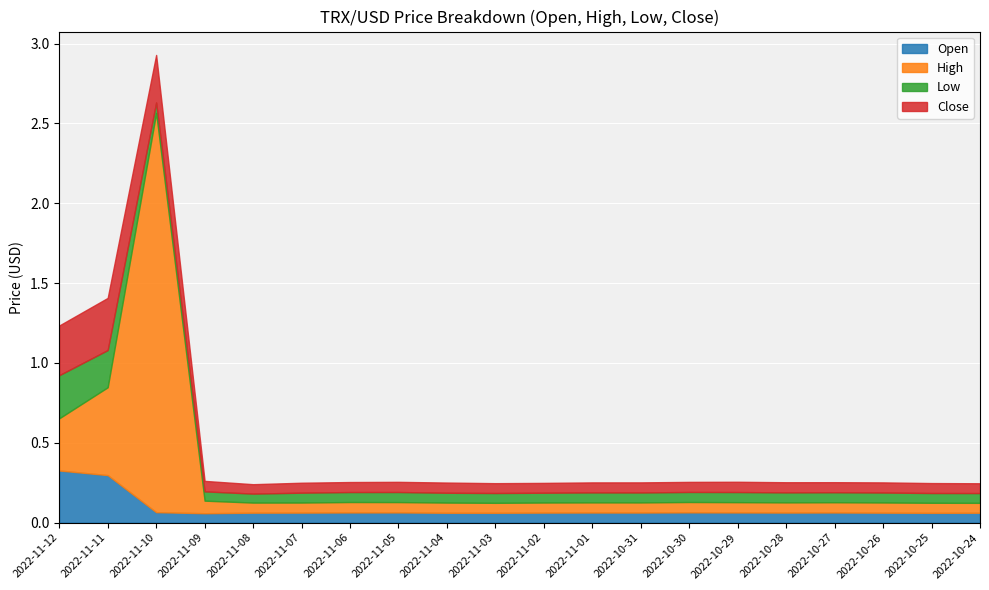

How many interior local valleys does the High series have?

4